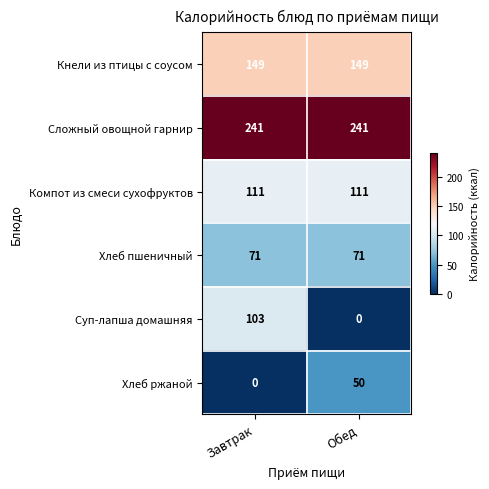

Between Завтрак and Обед, which series saw the biggest shift?

Суп-лапша домашняя